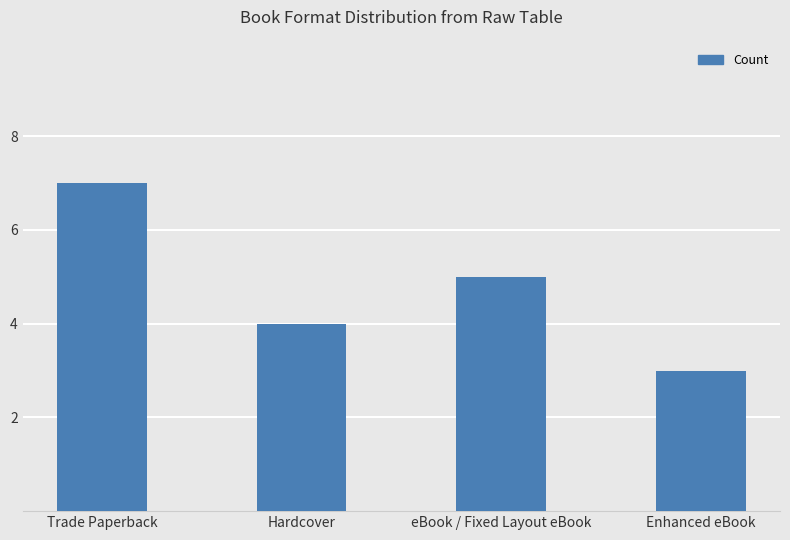

What is the smallest value displayed?

3